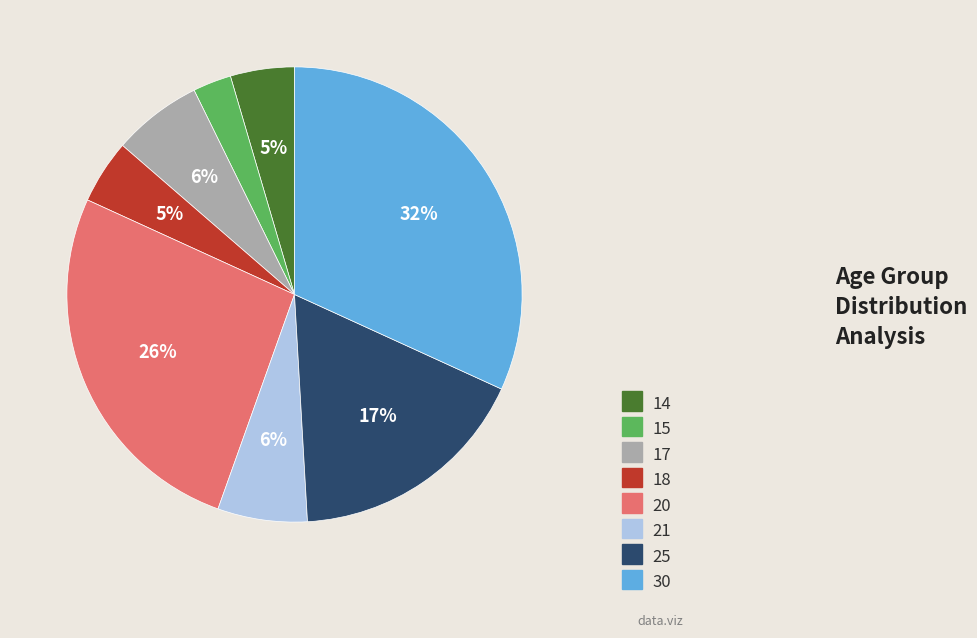

Combined, do 20 and 15 account for over 50%?

No